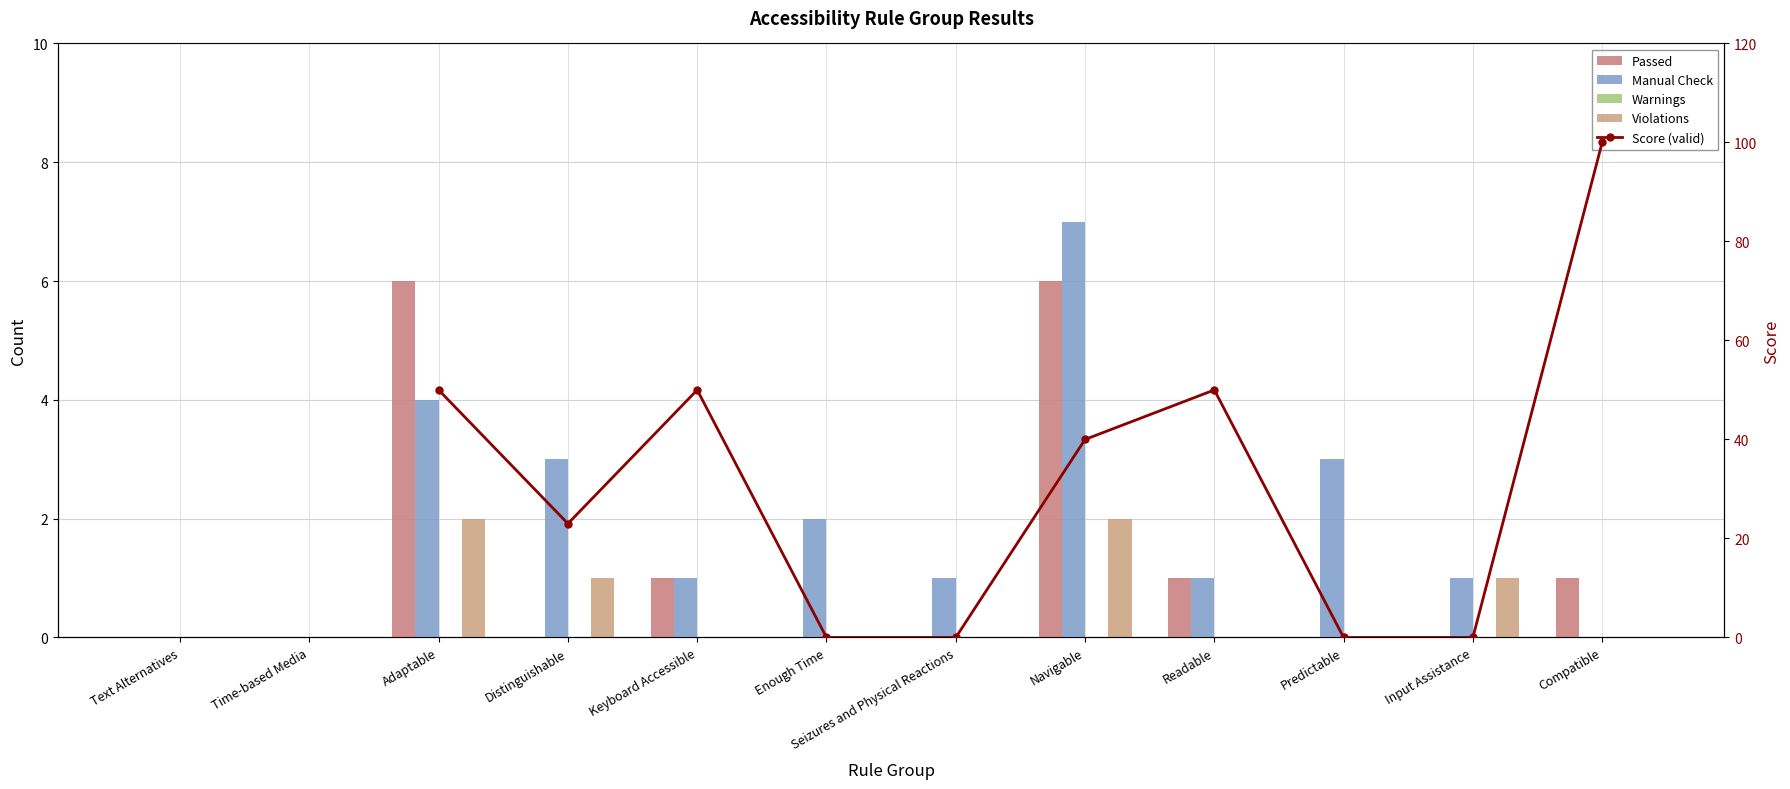

How many data points in Manual Check are less than 1?

3